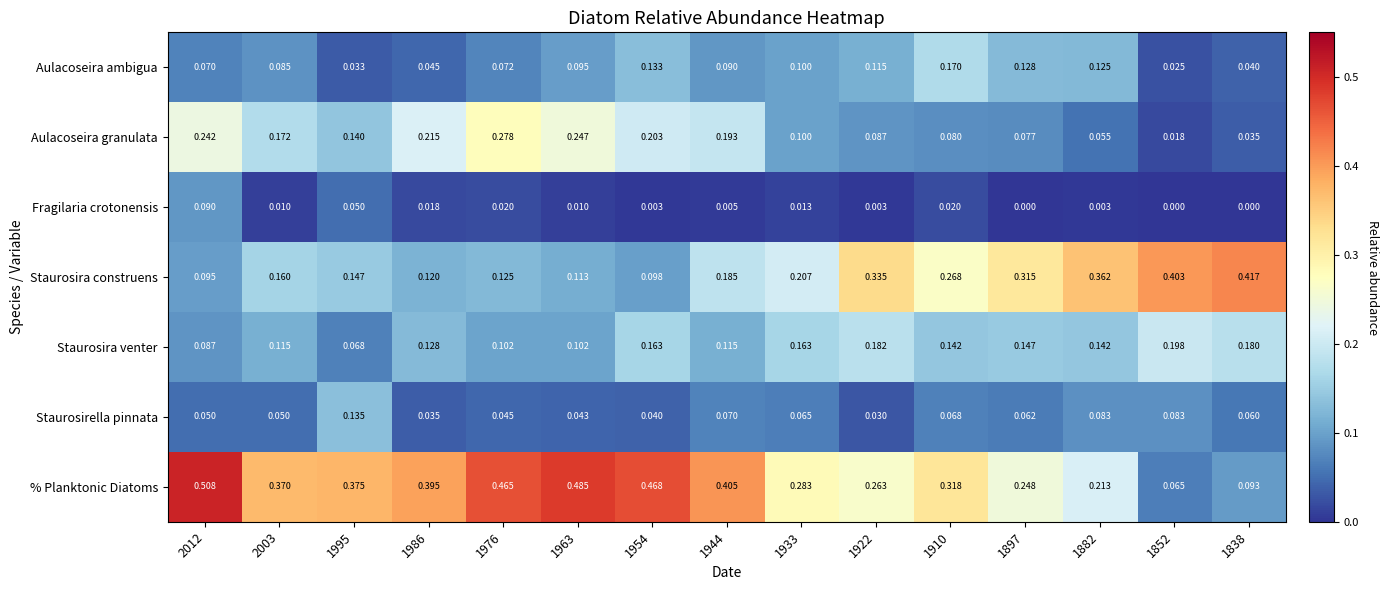

Which series has the widest spread of values?

% Planktonic Diatoms